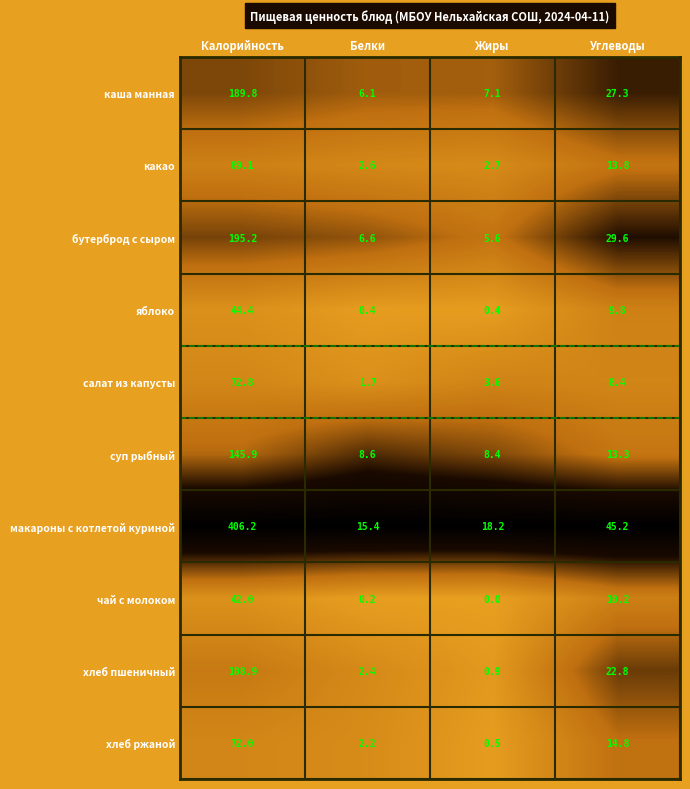

Which series changed the most between Жиры and Углеводы?

макароны с котлетой куриной